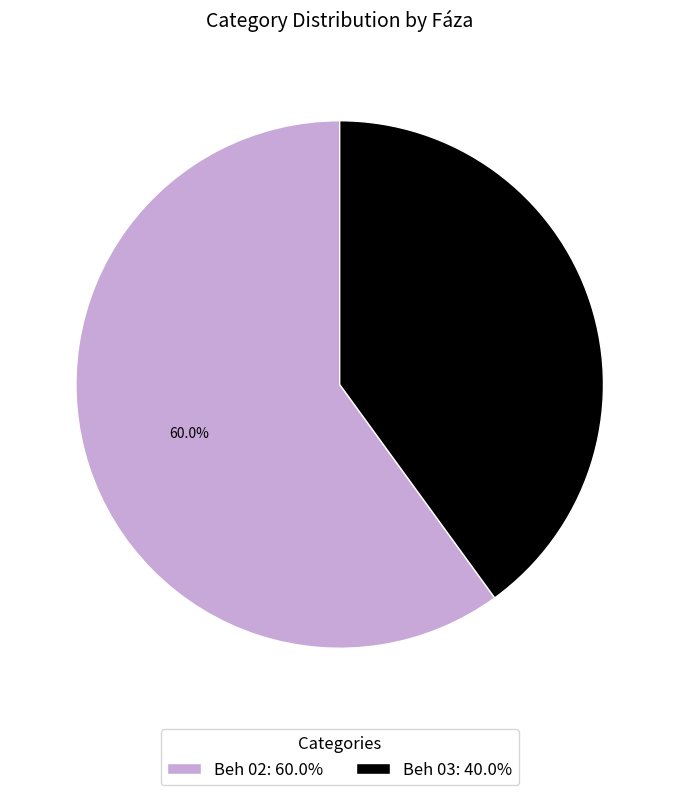

Rank the categories by value from highest to lowest.

Beh 02, Beh 03